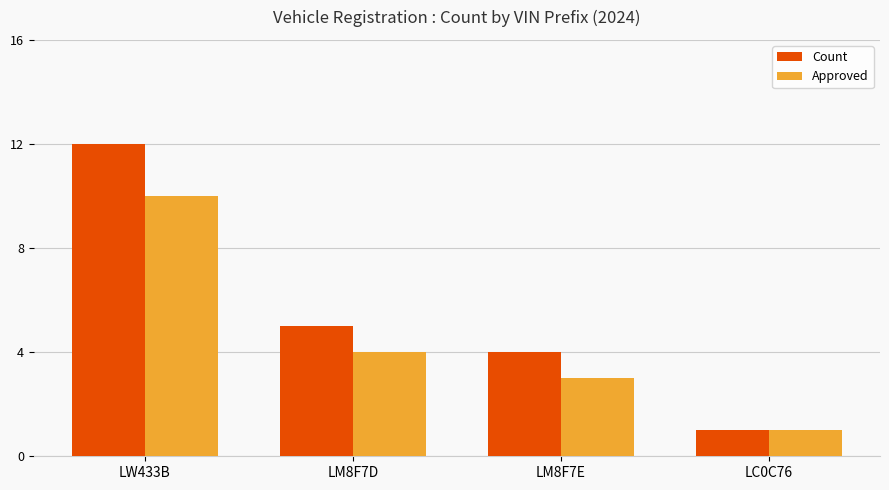

What is the spread (max minus min) of values at LM8F7D?

1